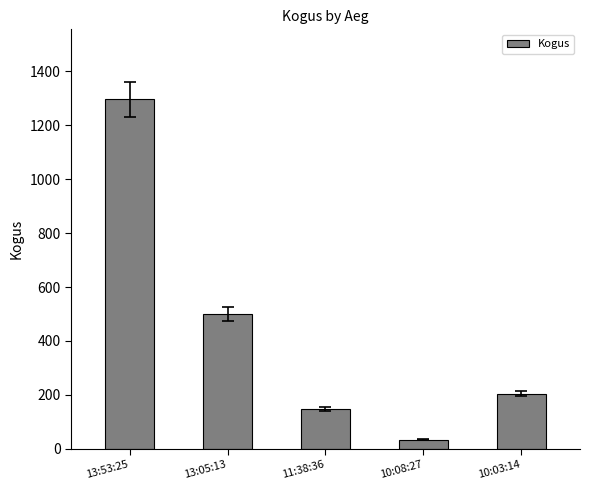

What is the difference between the maximum and second lowest values?

1150